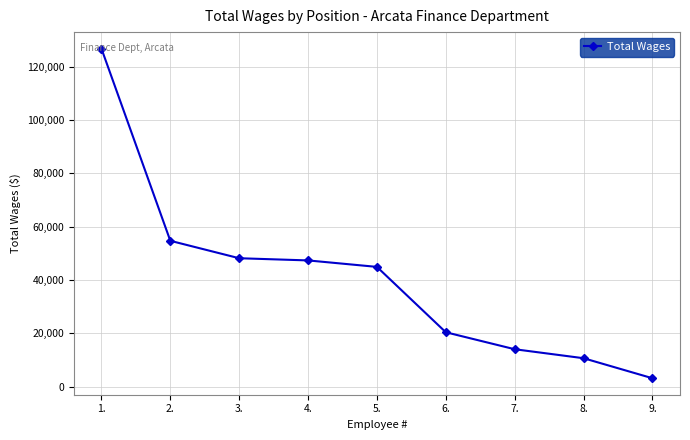

Is it true that the value at 9. is 3183?

True